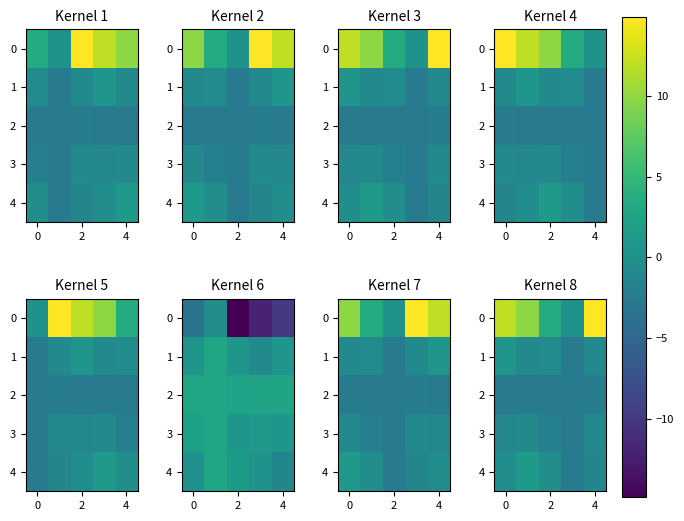

How many values in the 4 series are below 0?

4